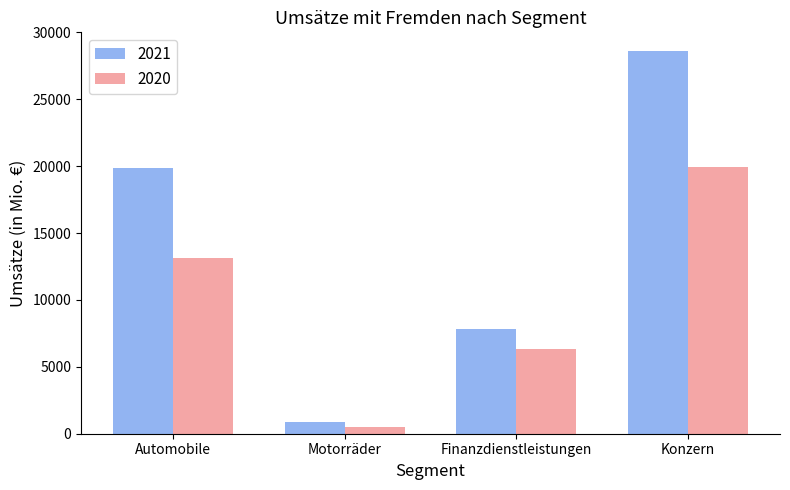

How many groups of bars are there?

4